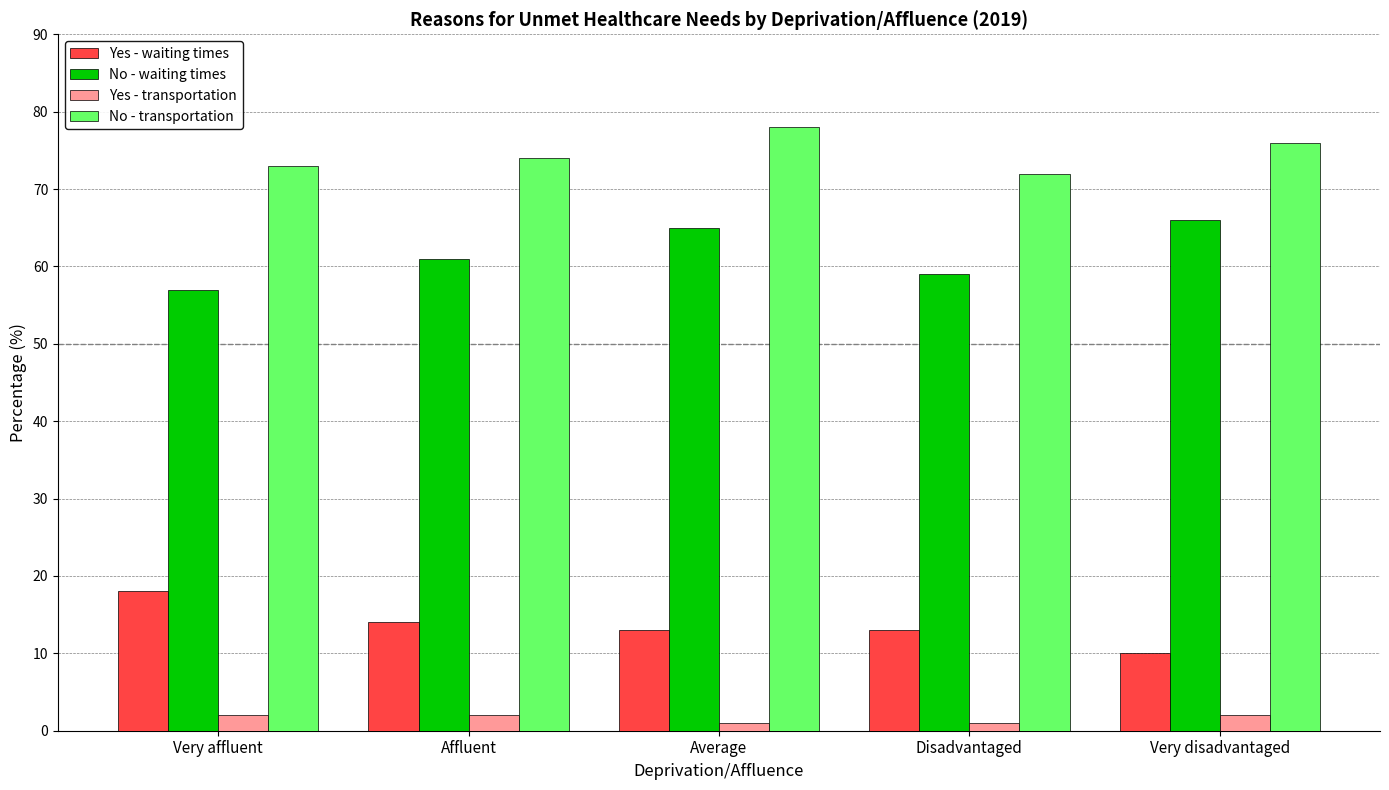

How many categories are shown in the chart?

5